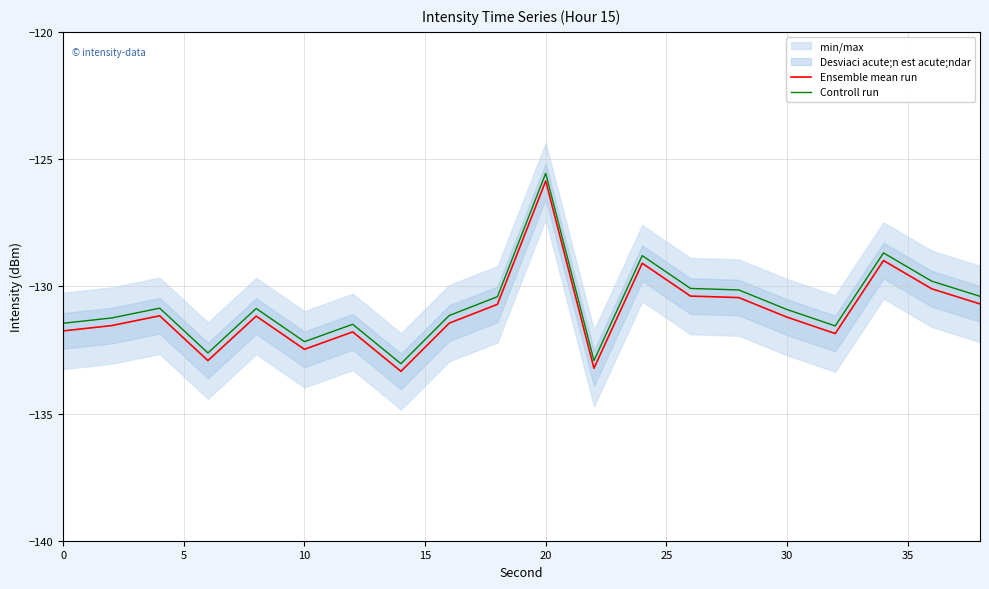

The value of Ensemble mean run at 10 is -36.6. True or false?

False